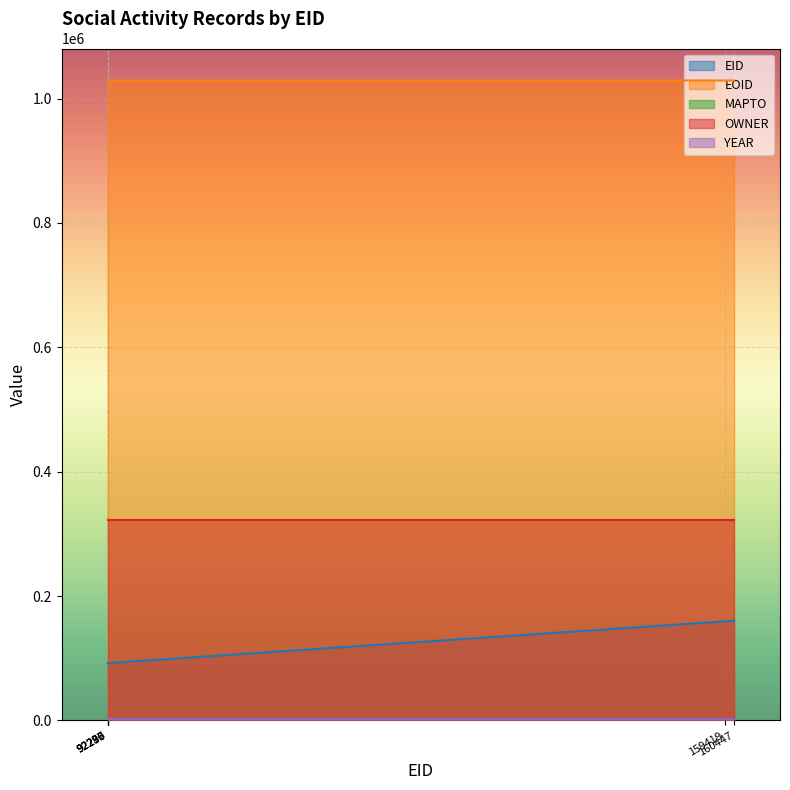

What is the difference between the second highest and minimum values in the EOID series?

4